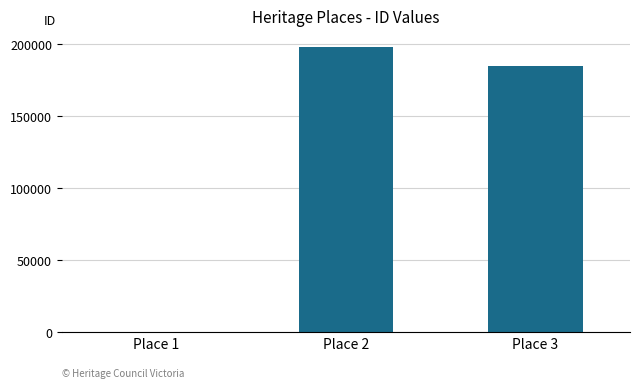

What is the change in value from Place 2 to Place 3?

-12720